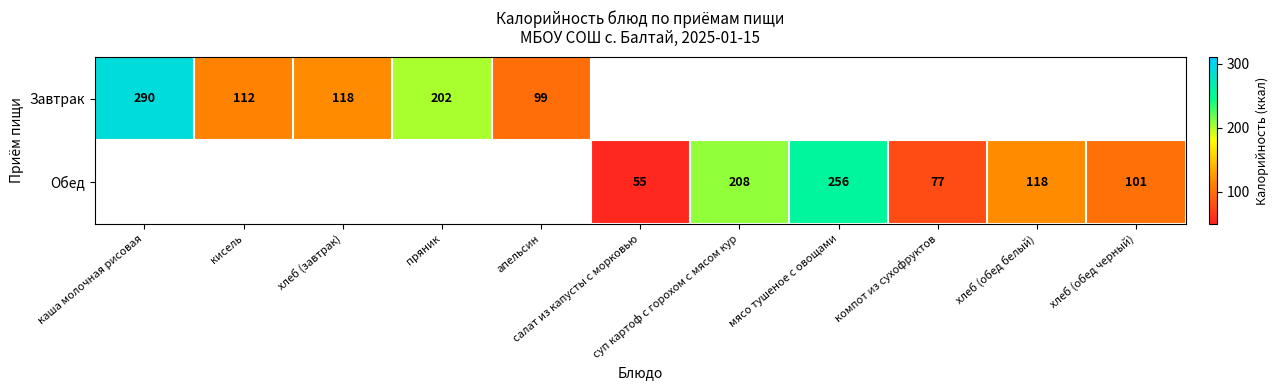

List the series in order of their overall mean, highest first.

Завтрак, Обед